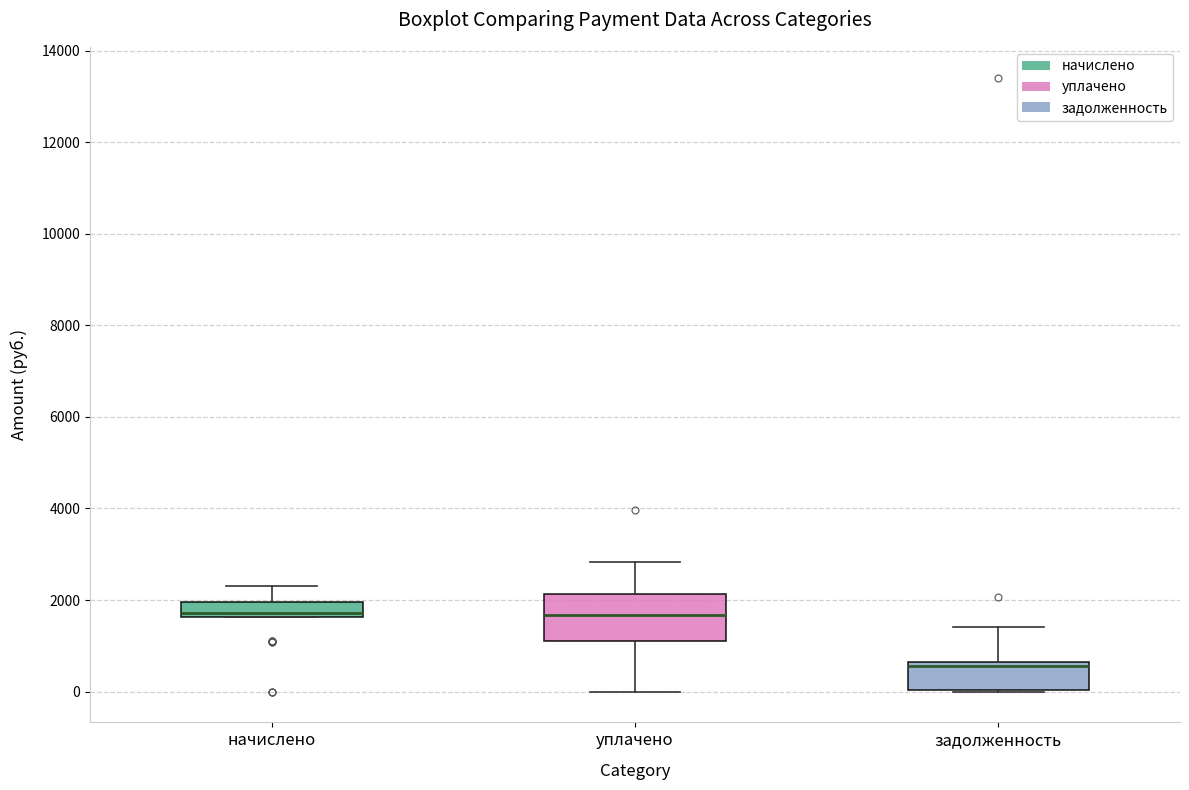

Comparing the boxes themselves (not the whiskers), which one is the tallest?

уплачено